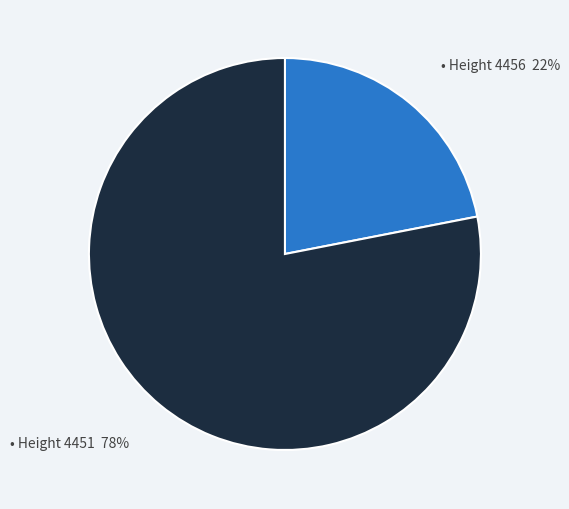

How many segments does this pie chart have?

2